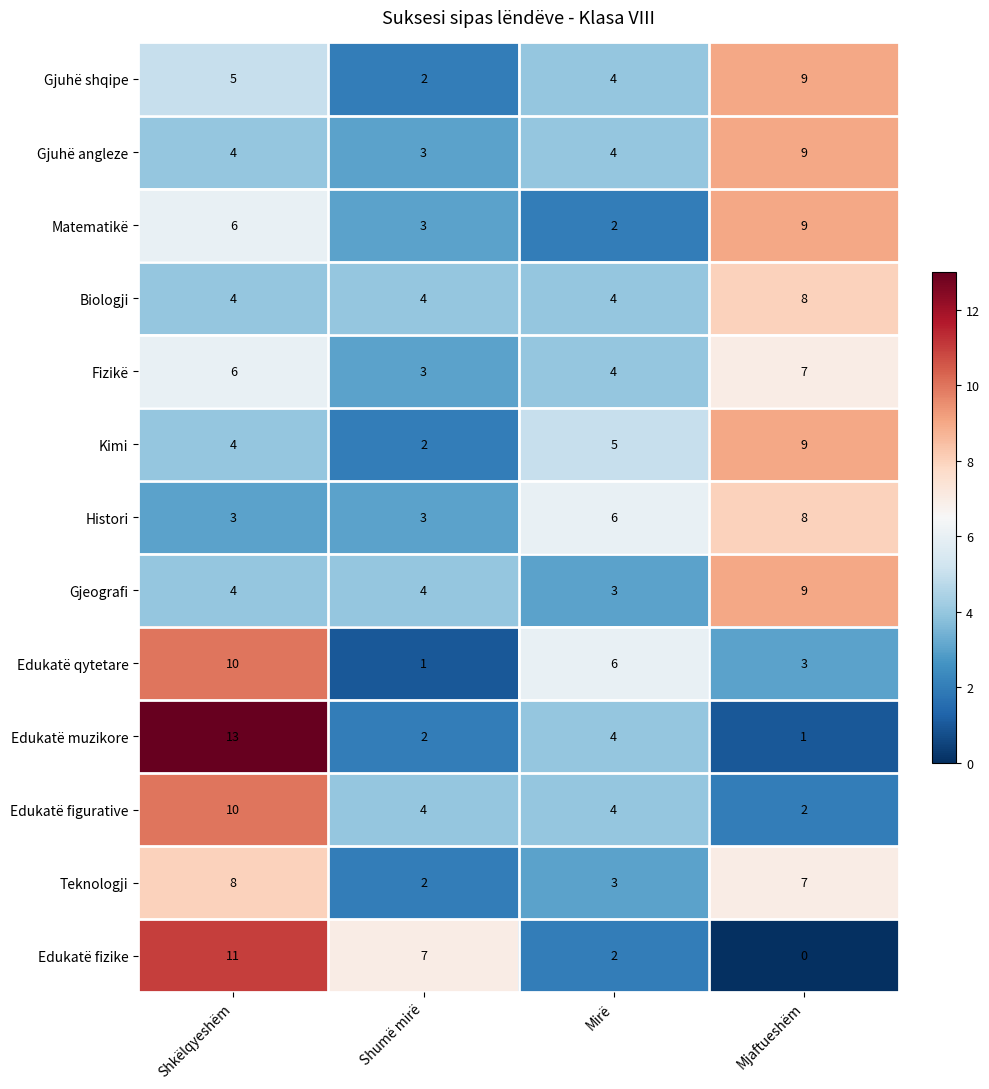

What is the total value across all series at Mjaftueshëm?

81